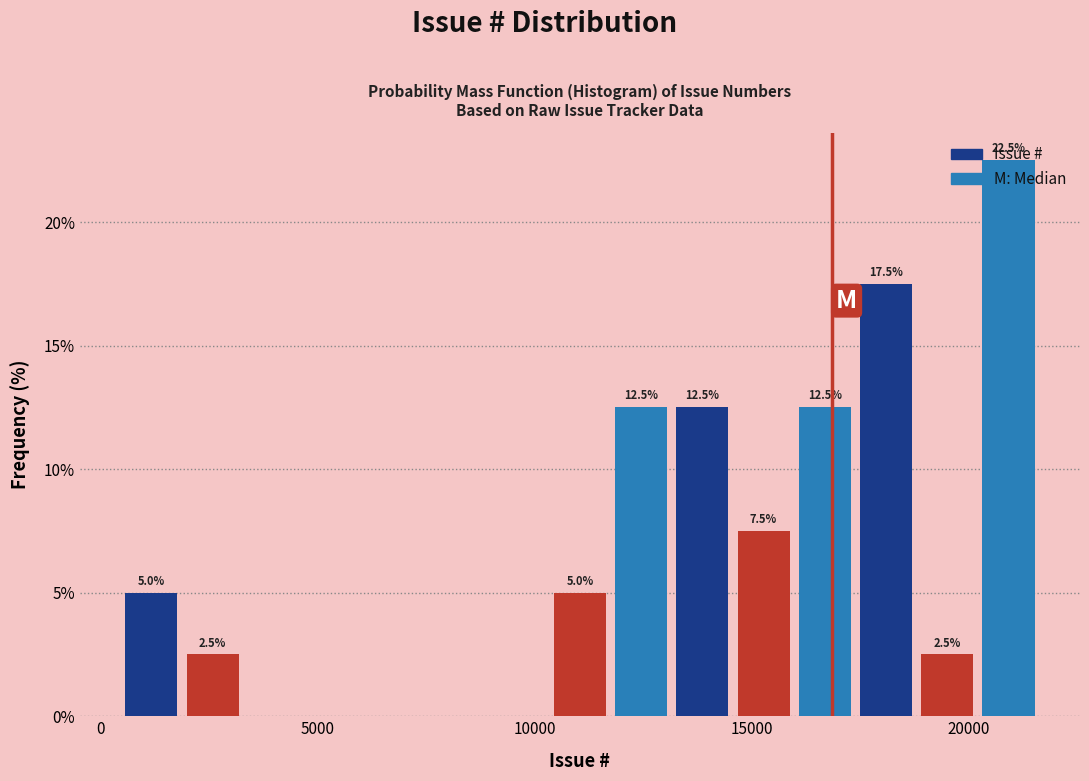

Read against the x-axis, roughly where is the centre of the tallest bar?

21000